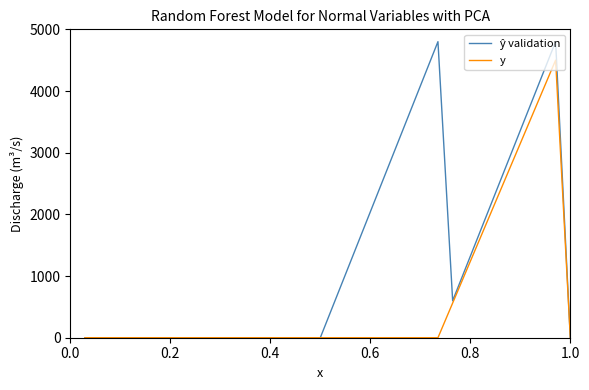

What is the greatest value displayed?

4800.0